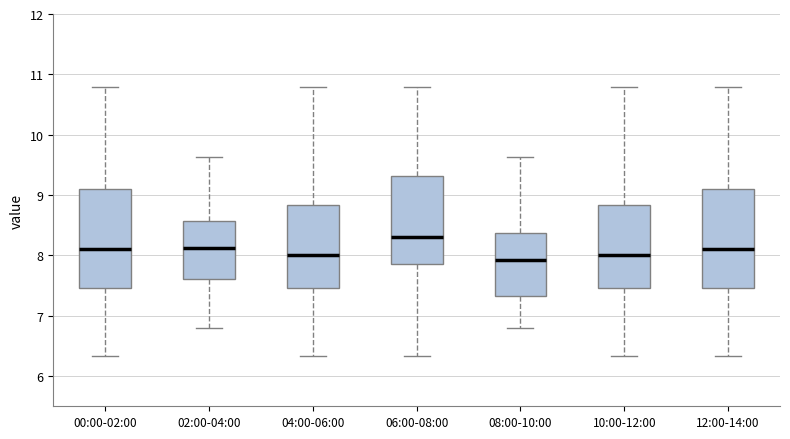

Where is the lower edge of the box for 04:00-06:00 on the y-axis? The values are not printed on the chart, so give them approximately, as read against the axis.

7.5